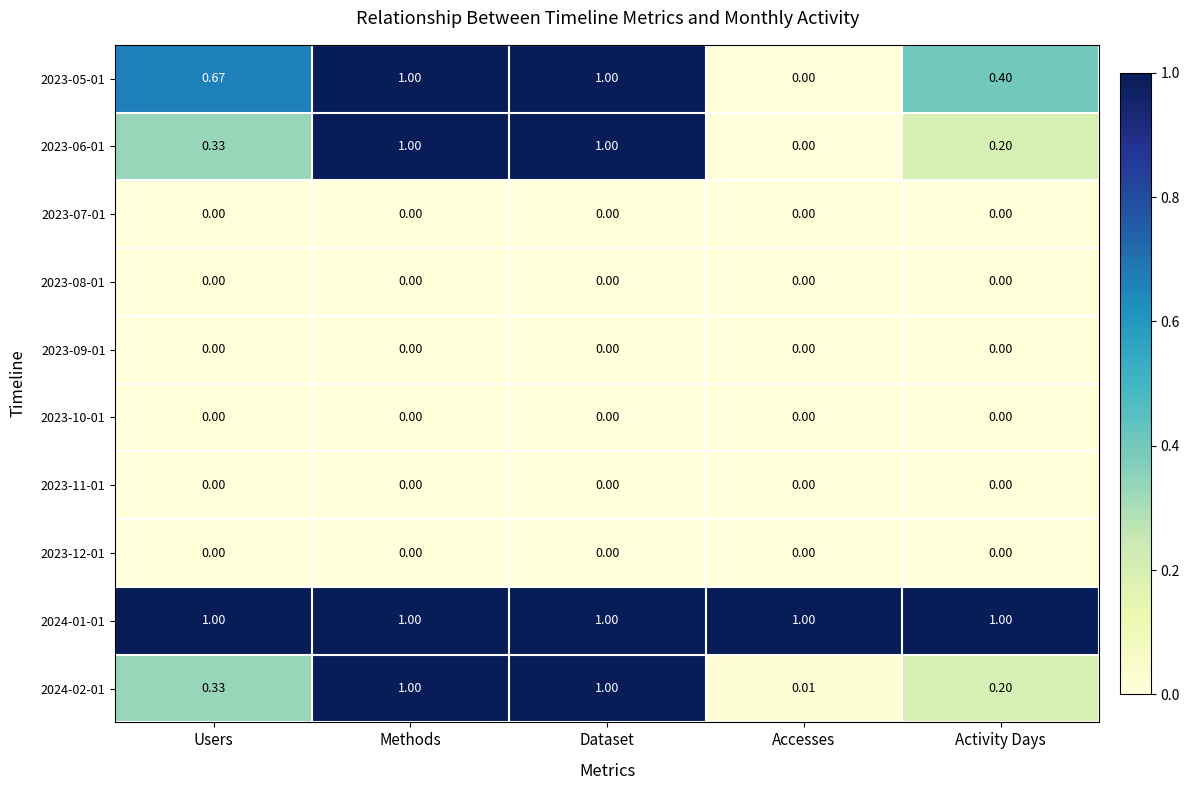

At which label does 2023-05-01 reach its minimum?

Accesses